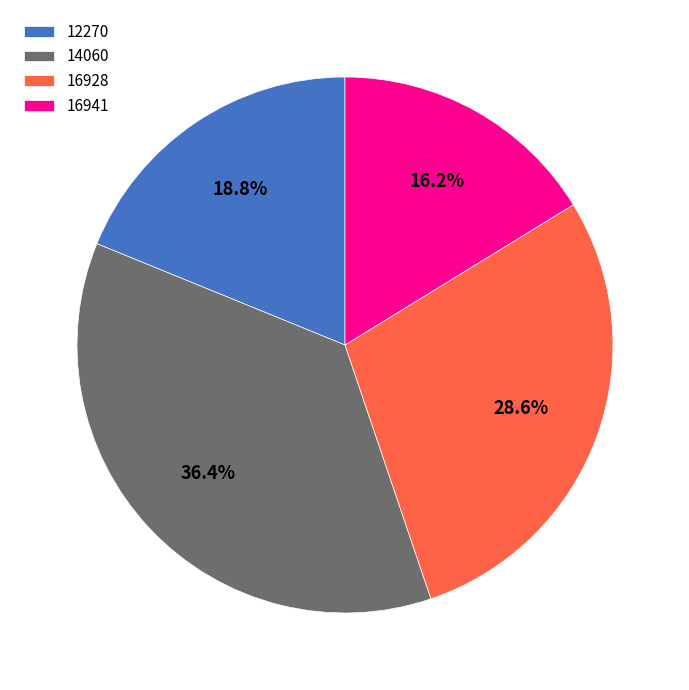

How many segments does this pie chart have?

4